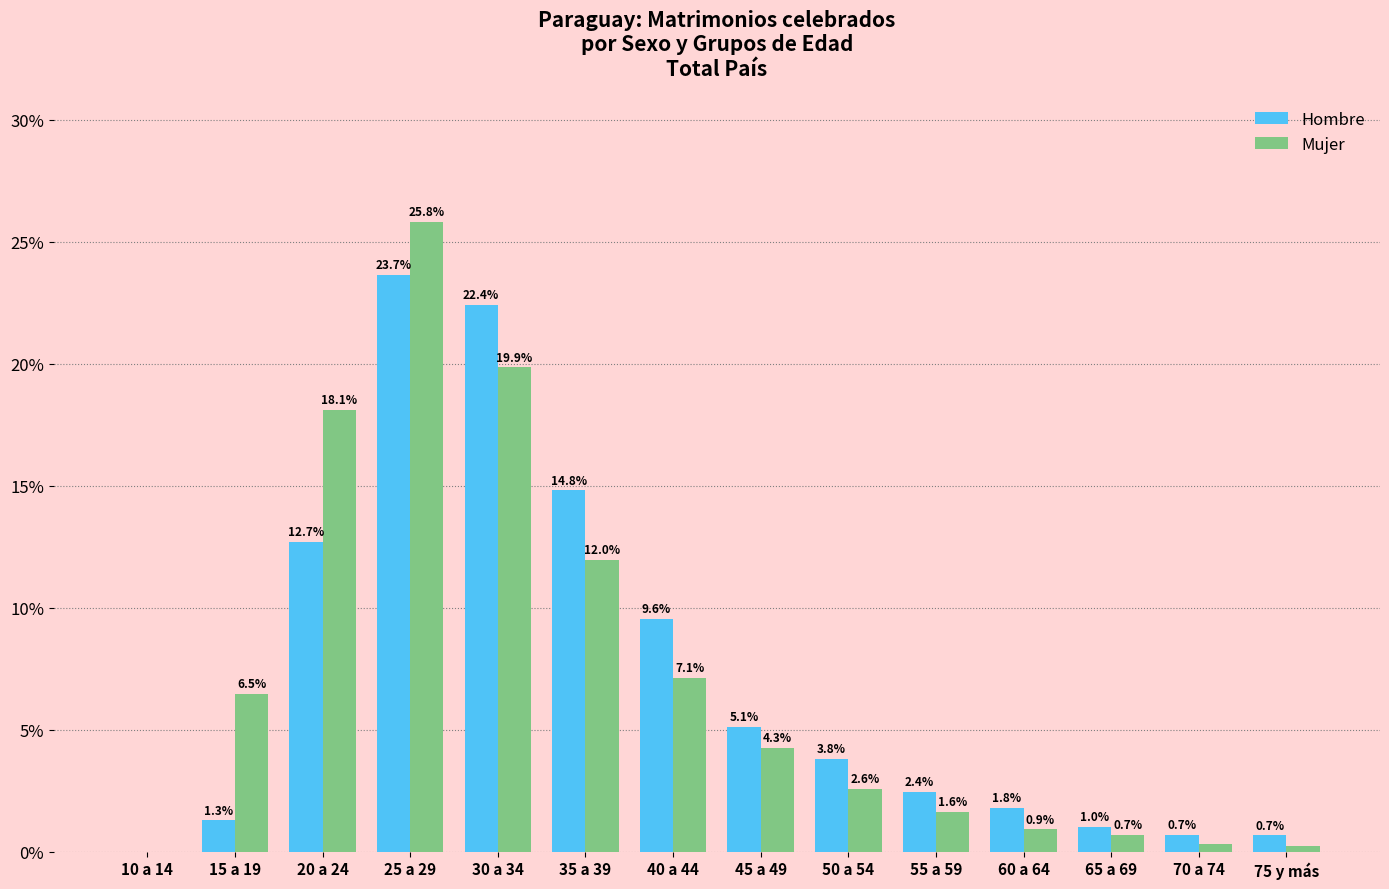

What is the maximum value for Mujer?

25.8